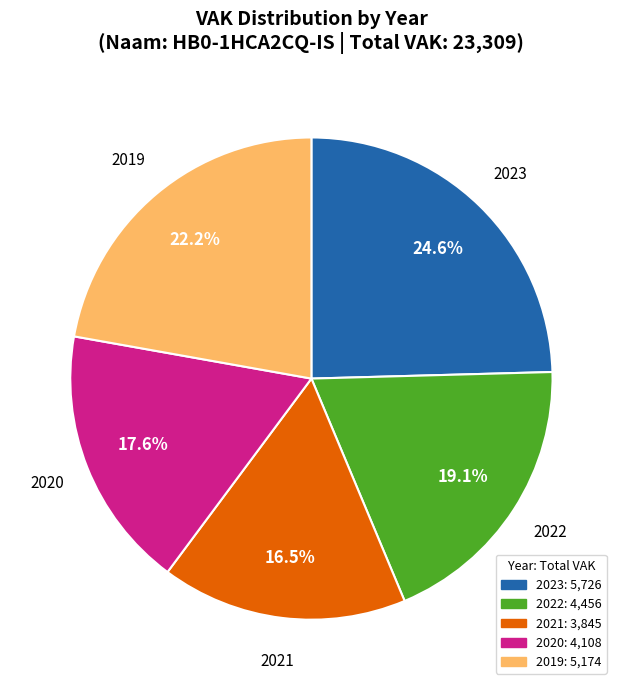

Is there any slice that represents more than half of the pie?

No